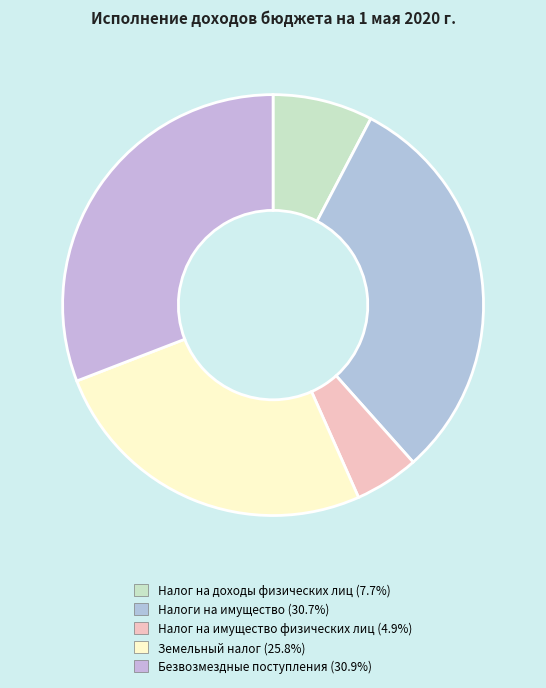

What percentage is the Земельный налог slice, to the nearest percent?

26%